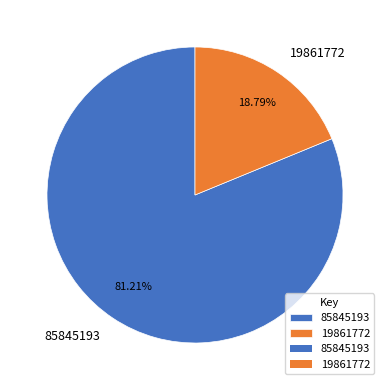

Approximately how many times larger is the value at 19861772 compared to 85845193?

0.2